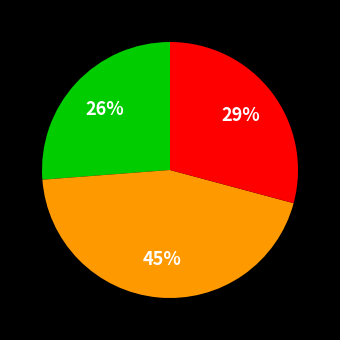

Does any single category account for the majority?

No